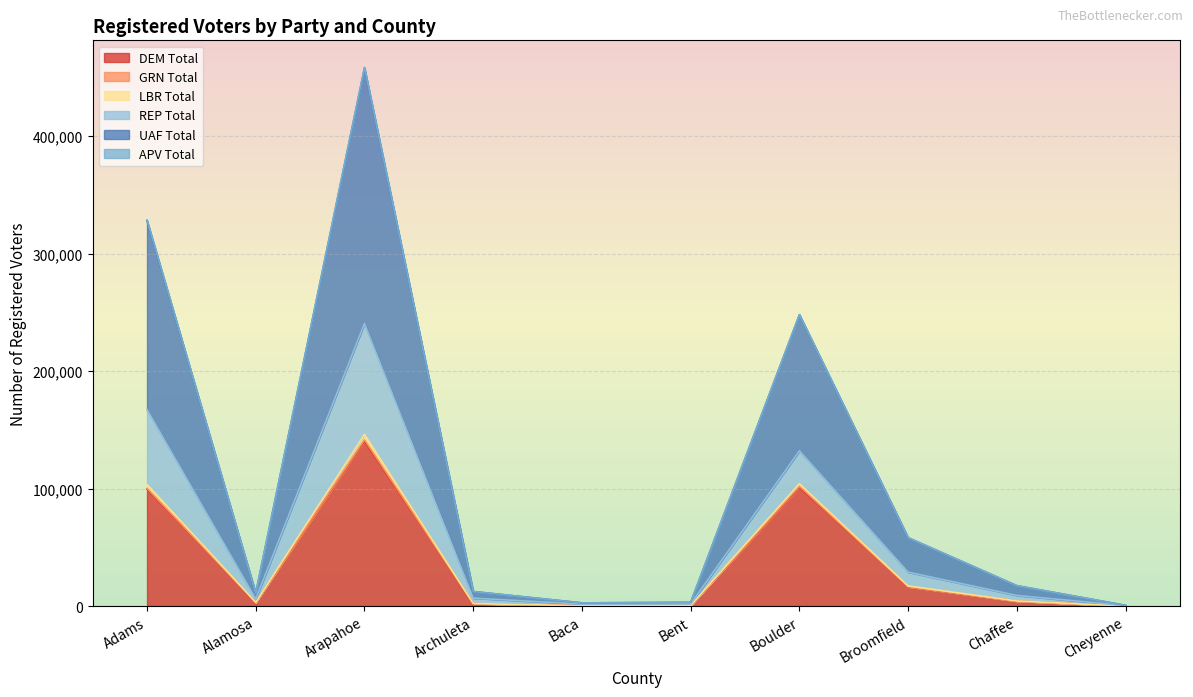

The UAF Total series shows 14429 at Alamosa. True or false?

False